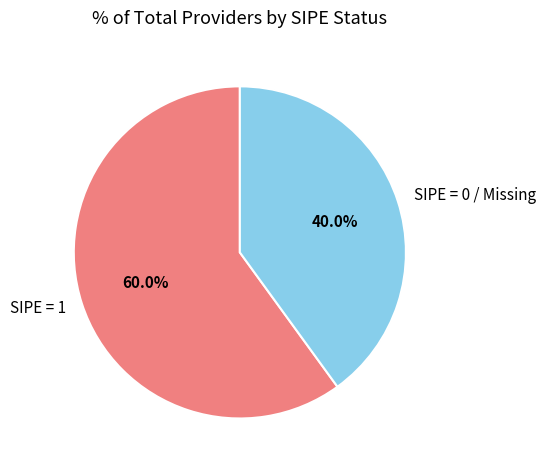

Which slice is the largest?

SIPE = 1